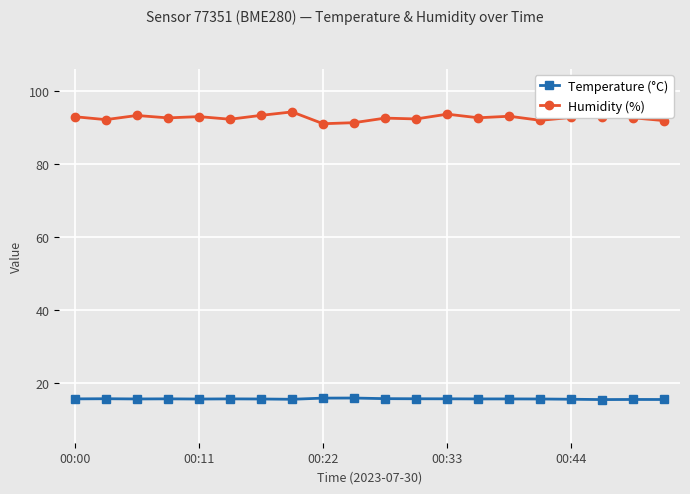

Which series has the largest range (max minus min)?

Humidity (%)